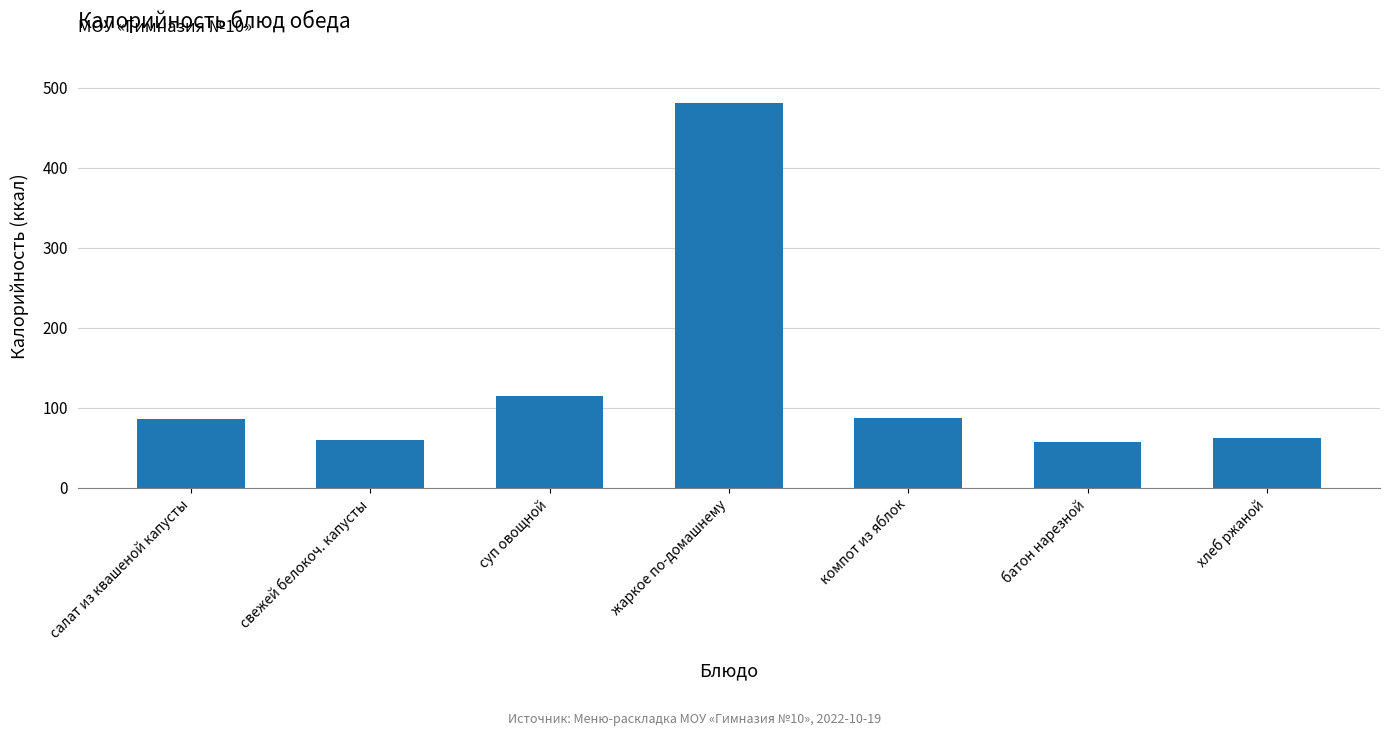

What position from the left is салат из квашеной капусты?

1